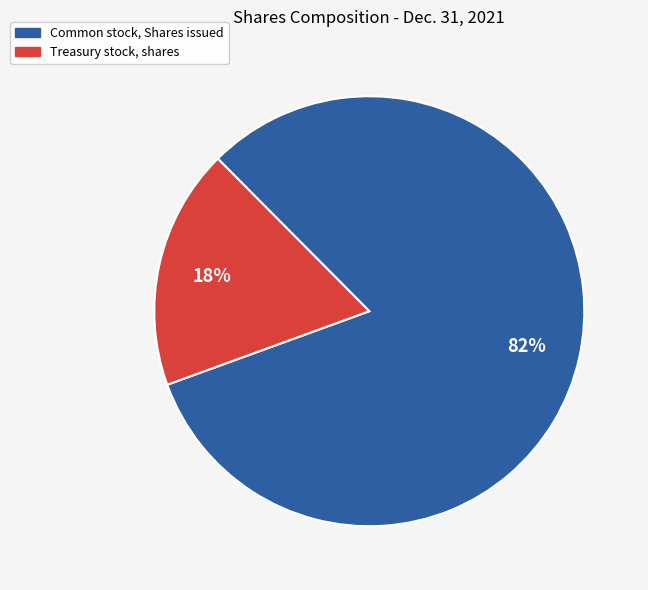

How many slices are in this pie chart?

2